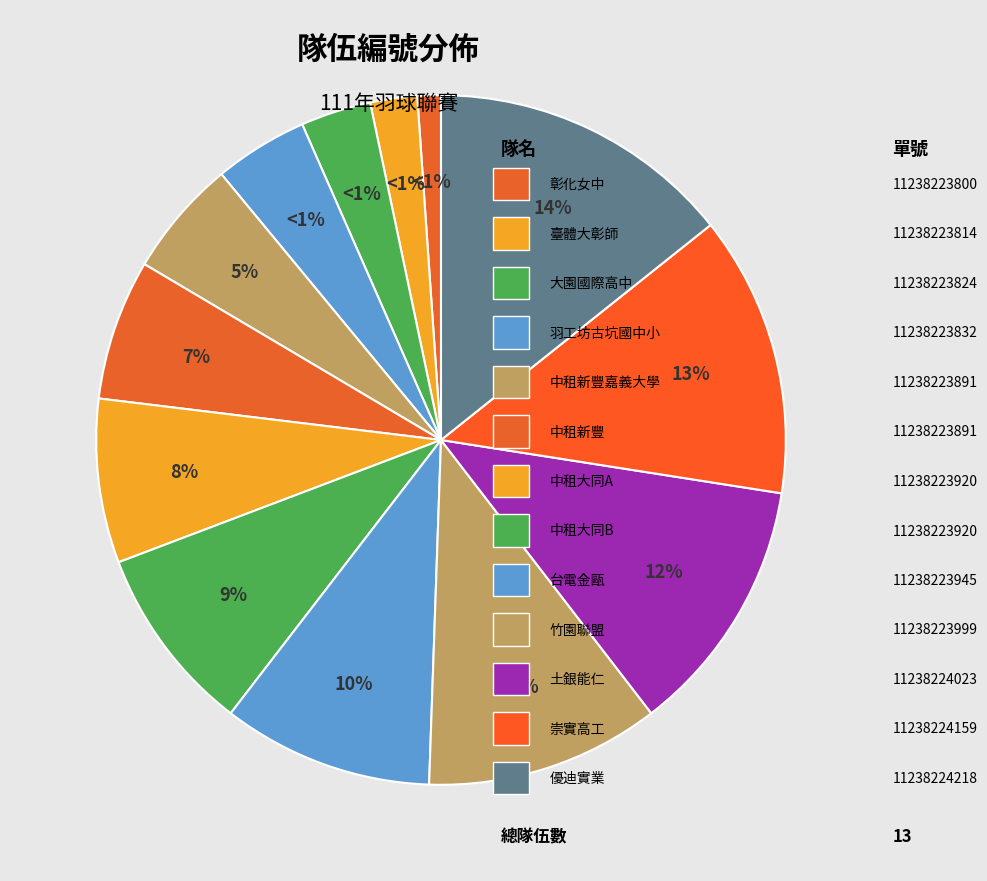

What percentage do 中租新豐嘉義大學 and 彰化女中 together represent?

6.6%